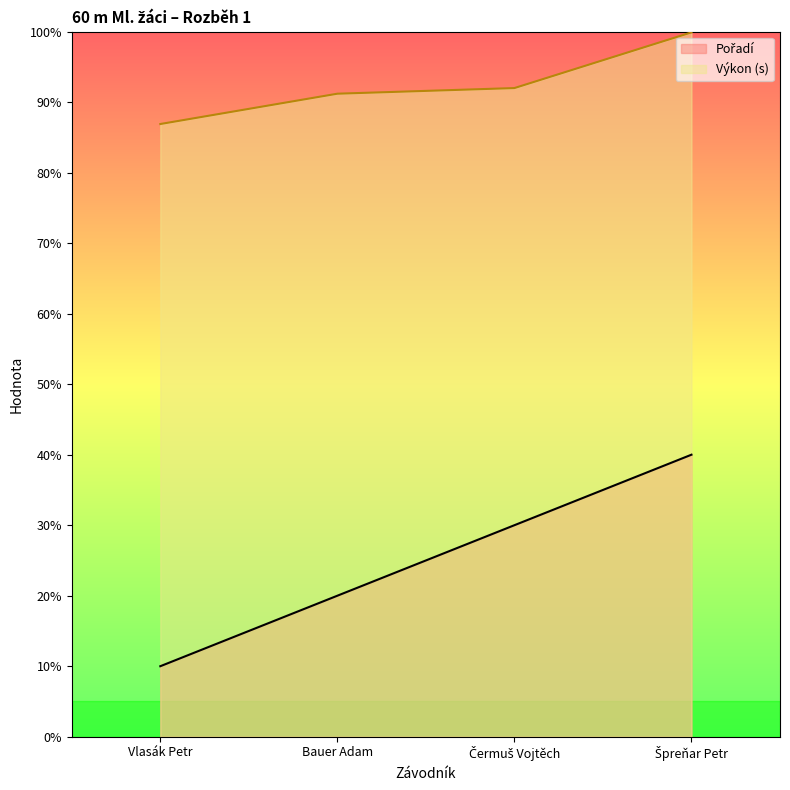

Which series changed the most between Bauer Adam and Špreňar Petr?

Pořadí